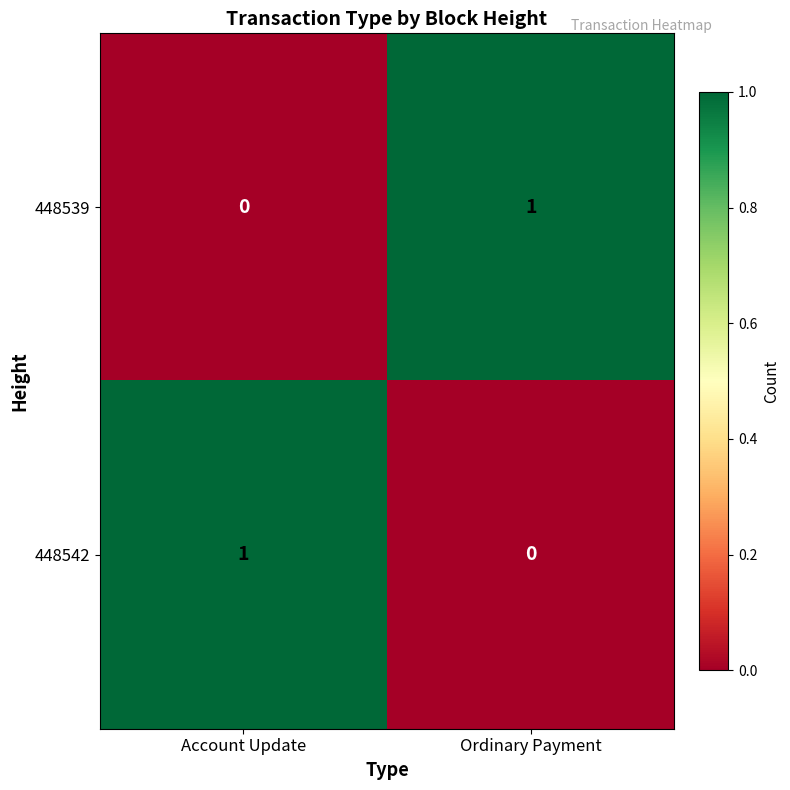

At Ordinary Payment, list the series in order from smallest to largest.

448542, 448539